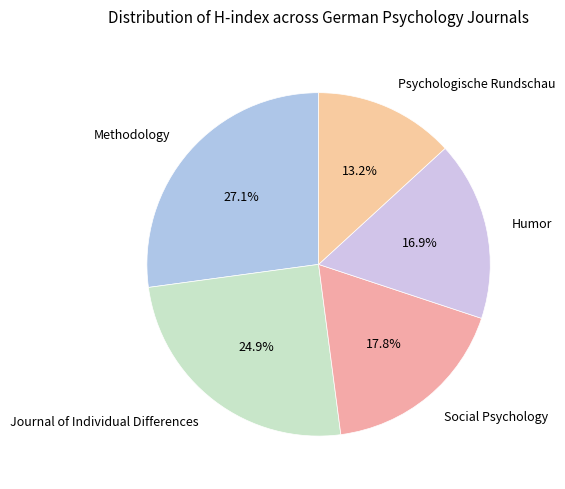

Count the number of slices in the pie.

5